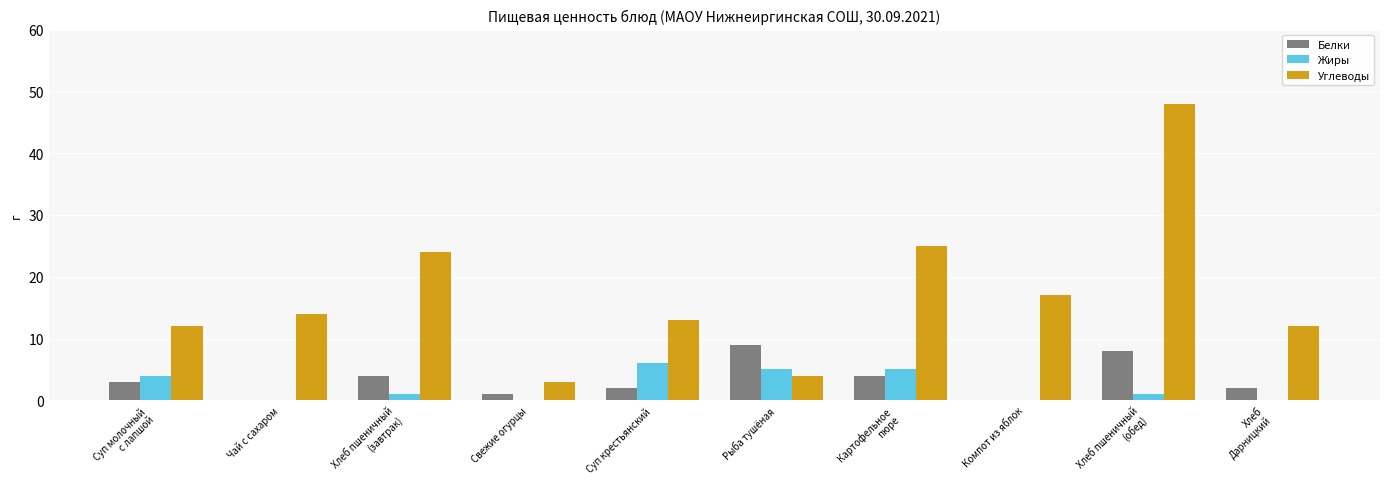

What is the average value of the Жиры series?

2